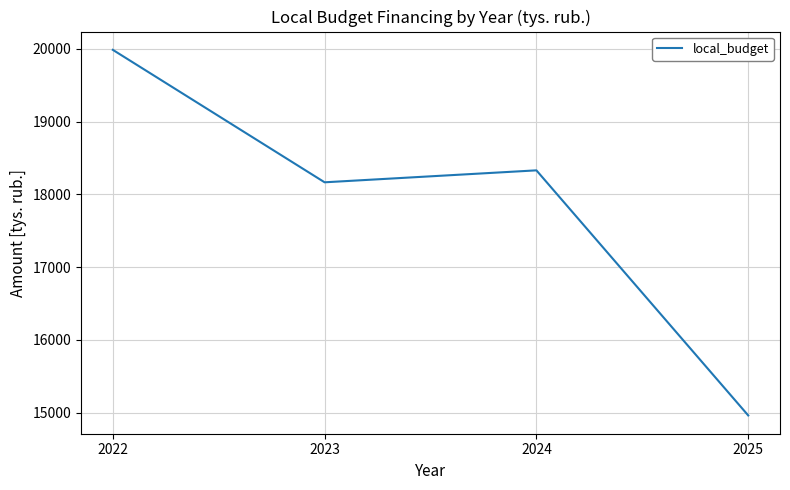

Reading left to right, list all the values displayed in this chart.

2022=19987.1	2023=18166.2	2024=18330.5	2025=14961.5